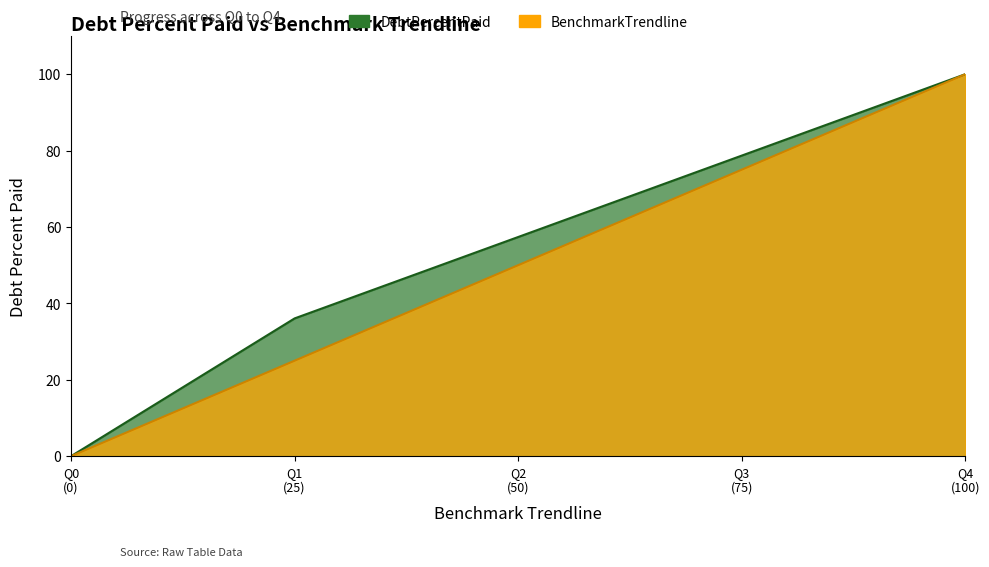

Rank the series by their average value, from highest to lowest.

DebtPercentPaid, BenchmarkTrendline